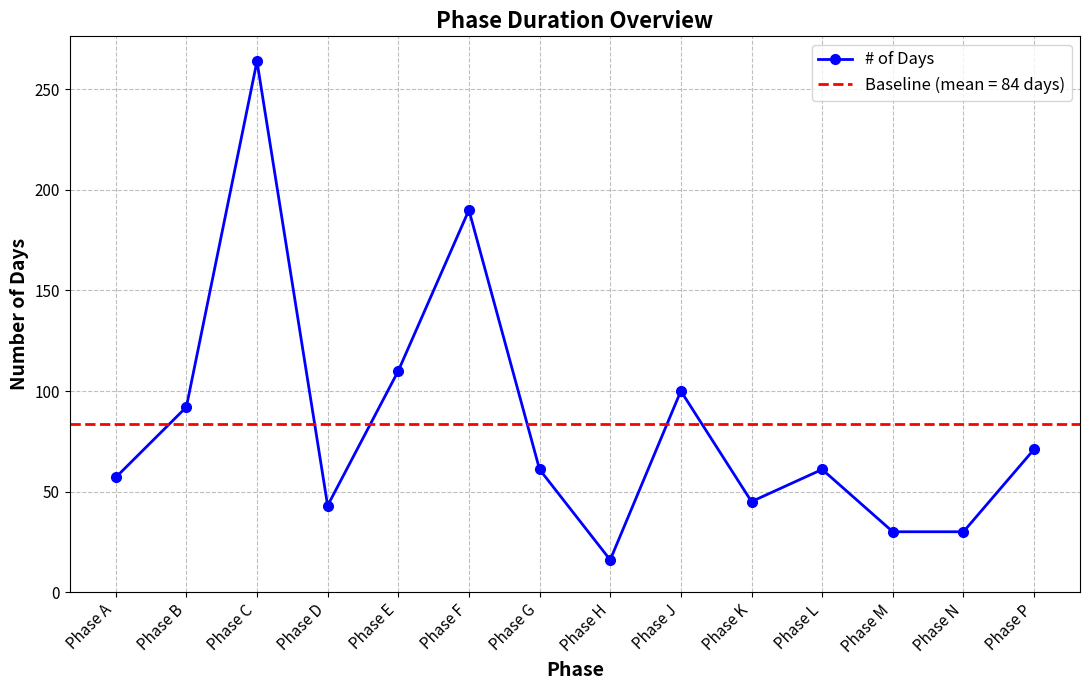

Between Phase M and Phase F, which is larger?

Phase F